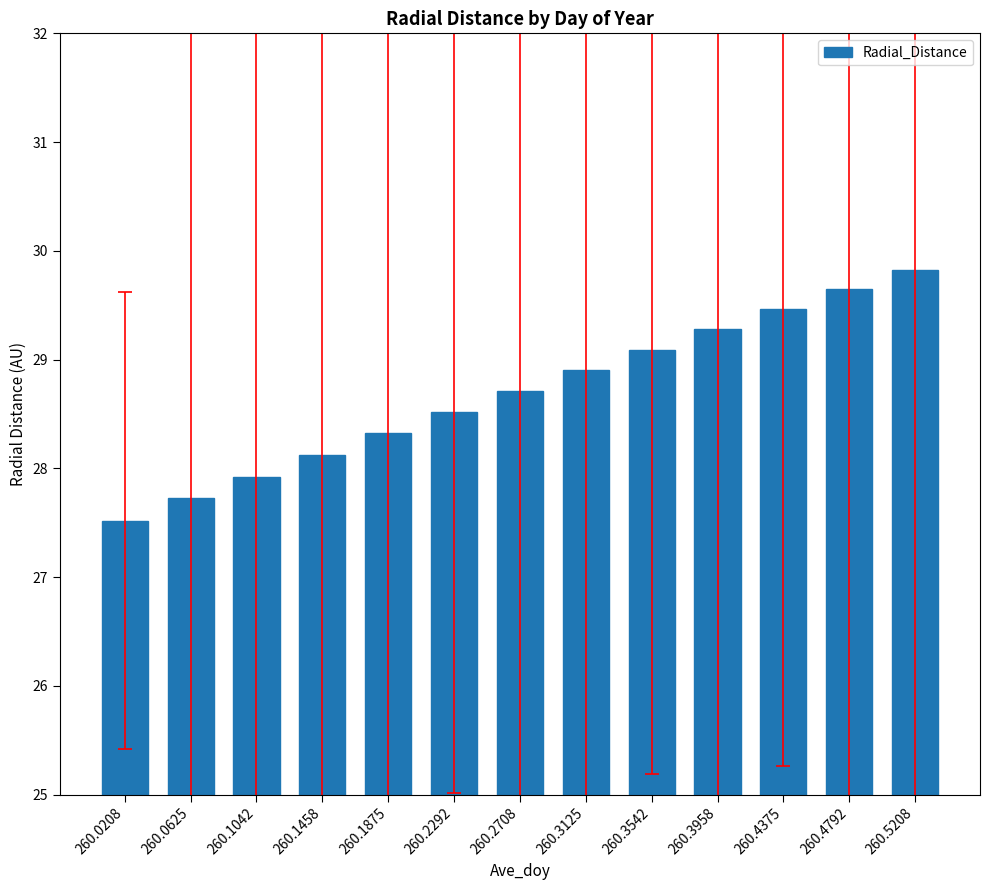

Approximately how many times larger is the value at 260.2292 compared to 260.1458?

1.0